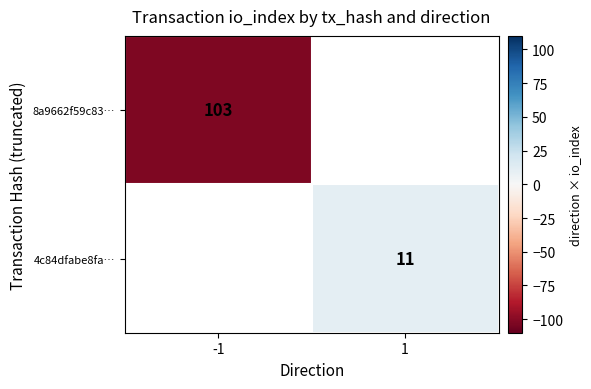

The value of 4c84dfabe8fa… at 1 is 19. True or false?

False